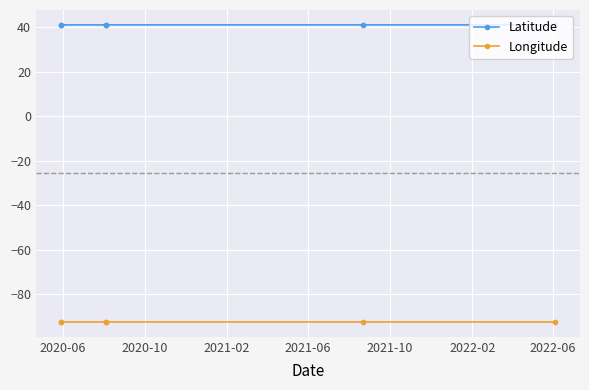

List the series in order of their overall mean, lowest first.

Longitude, Latitude